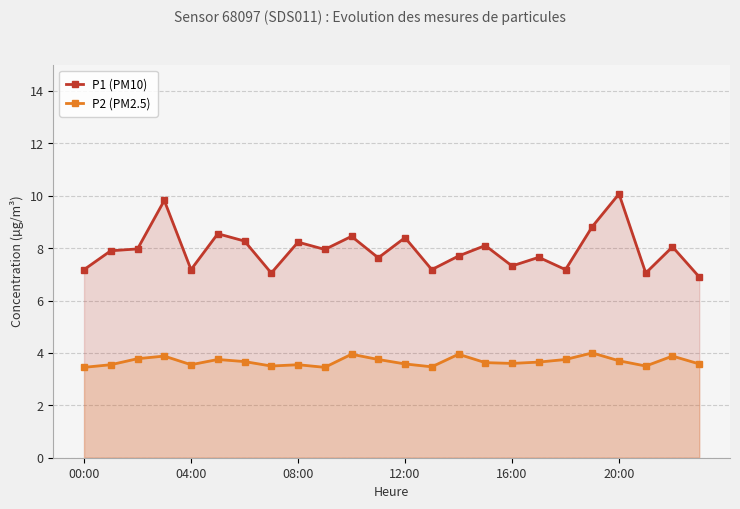

Rank the series at 20:00 from highest to lowest value.

P1 (PM10), P2 (PM2.5)